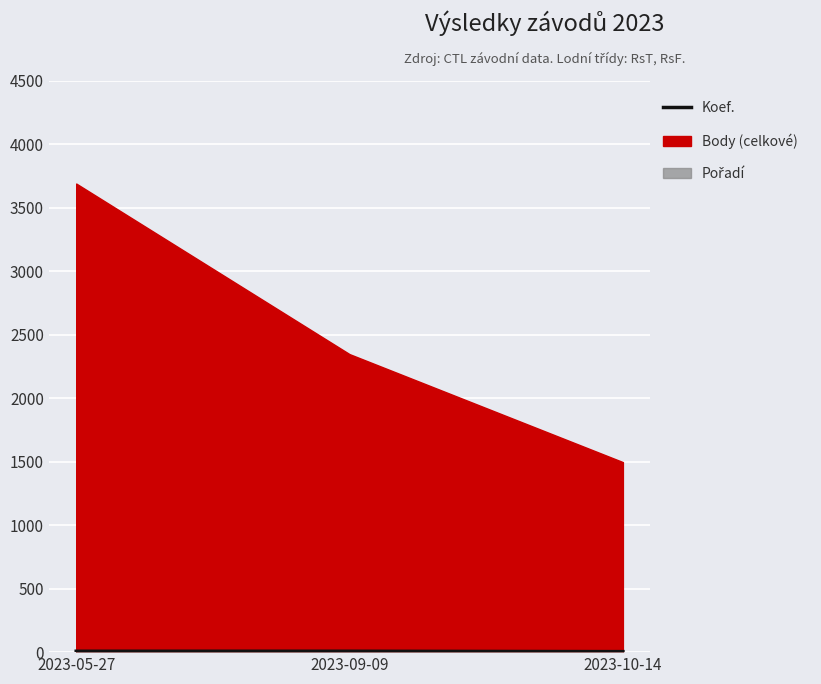

What is the sum of the values at 2023-10-14 and 2023-05-27?

11